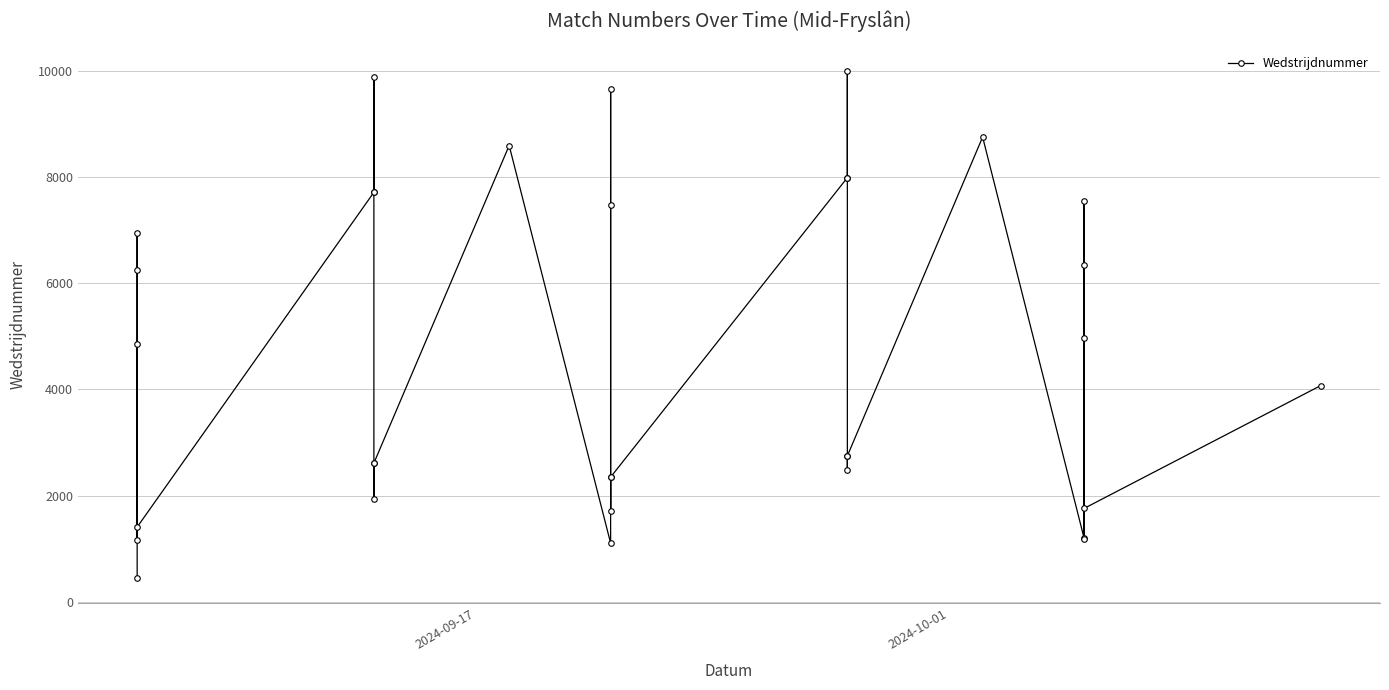

How many values exceed 4074?

16